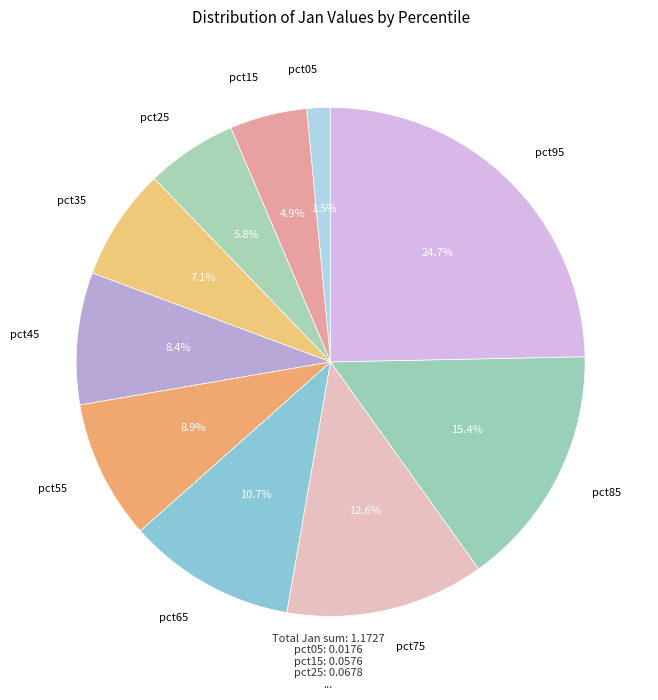

How many segments does this pie chart have?

10